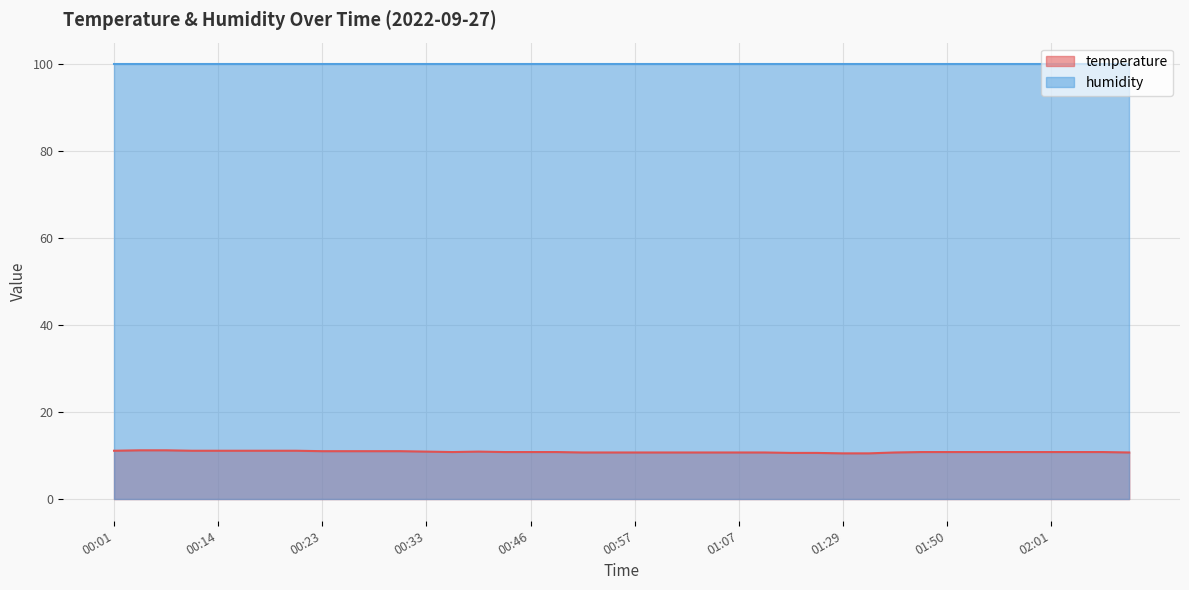

What is the change in value from 00:01 to 01:48?

-0.3